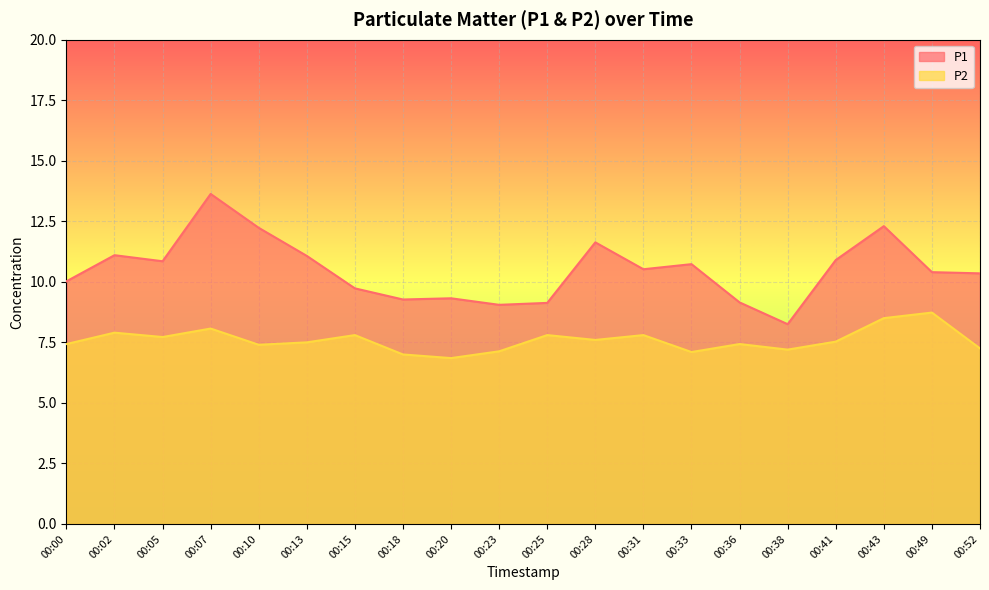

What is the difference between the highest and lowest values at 00:36?

1.7